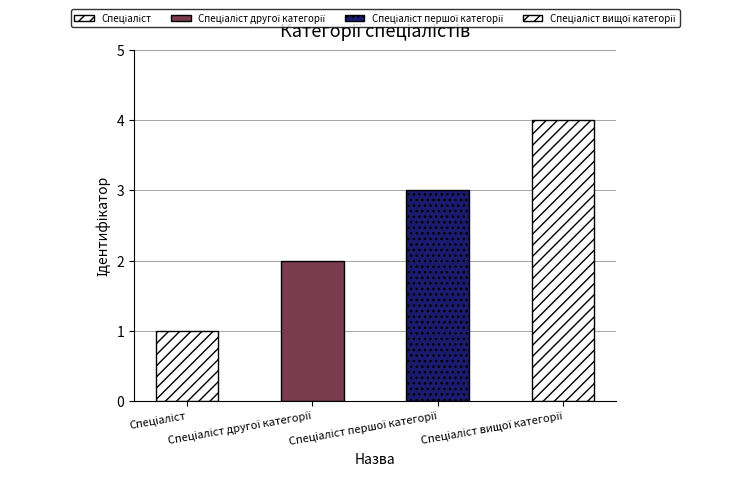

Where is the data nearest to the value 2?

Спеціаліст другої категорії